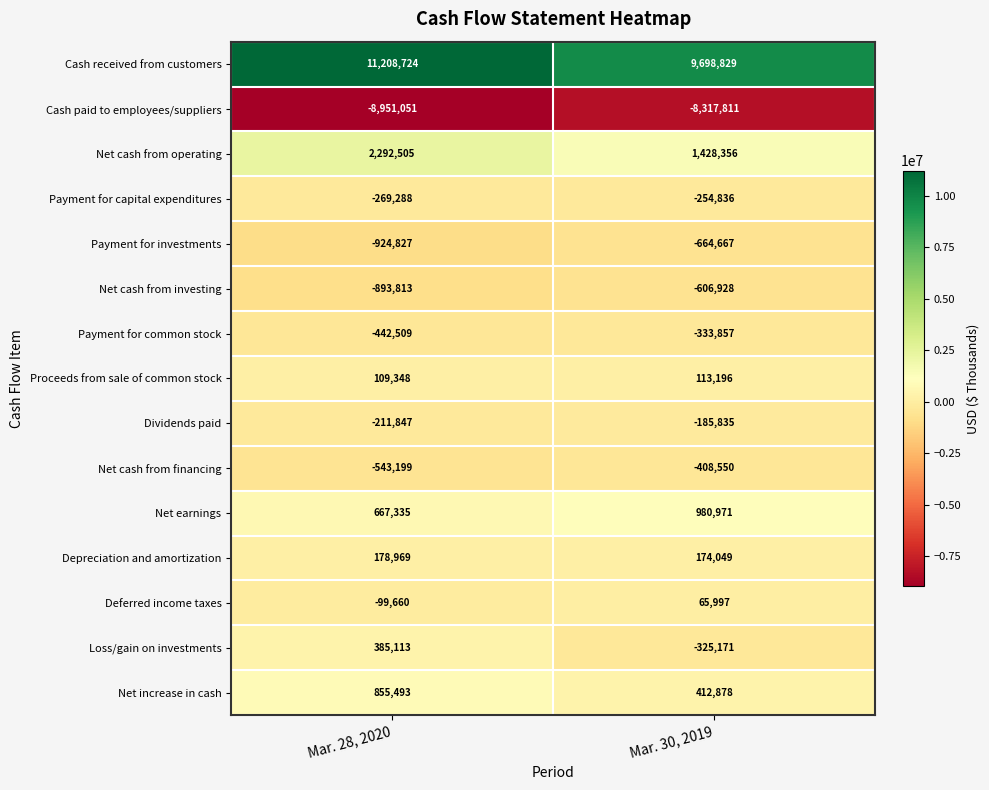

What is the sum of all Cash paid to employees/suppliers values?

-17268862